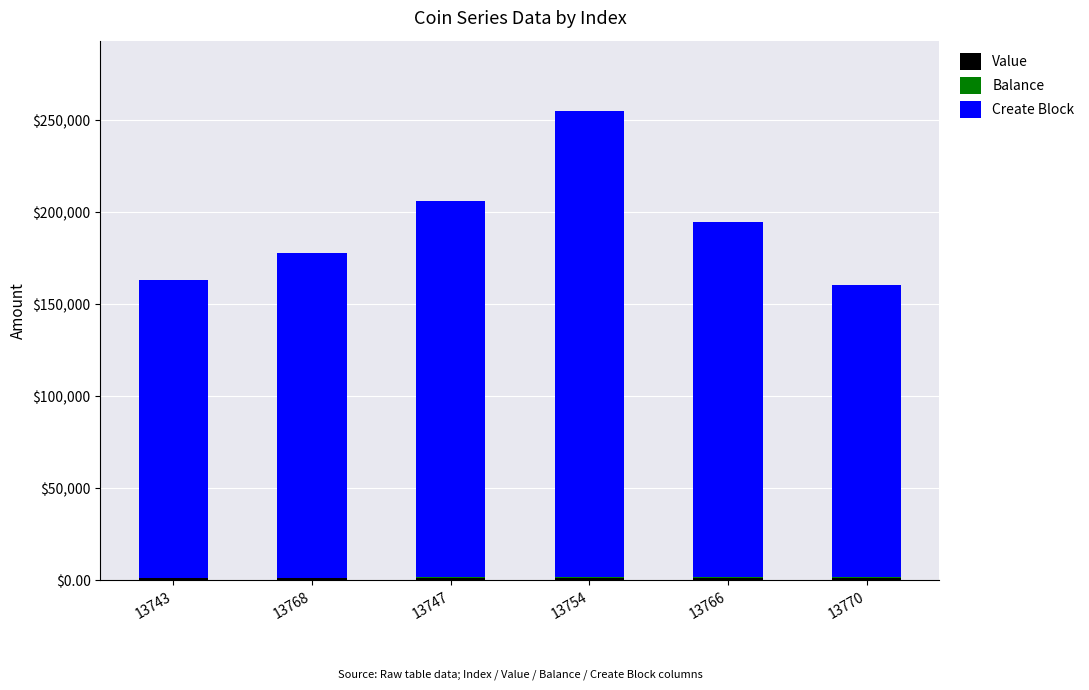

At which category is the sum across all series the highest?

13754